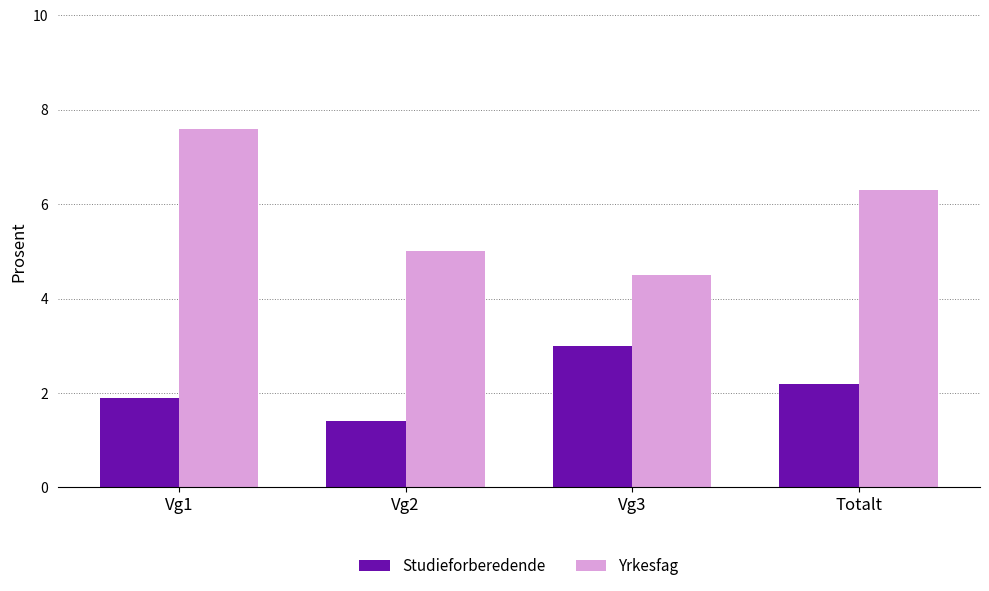

At how many categories does at least one series exceed 3?

4